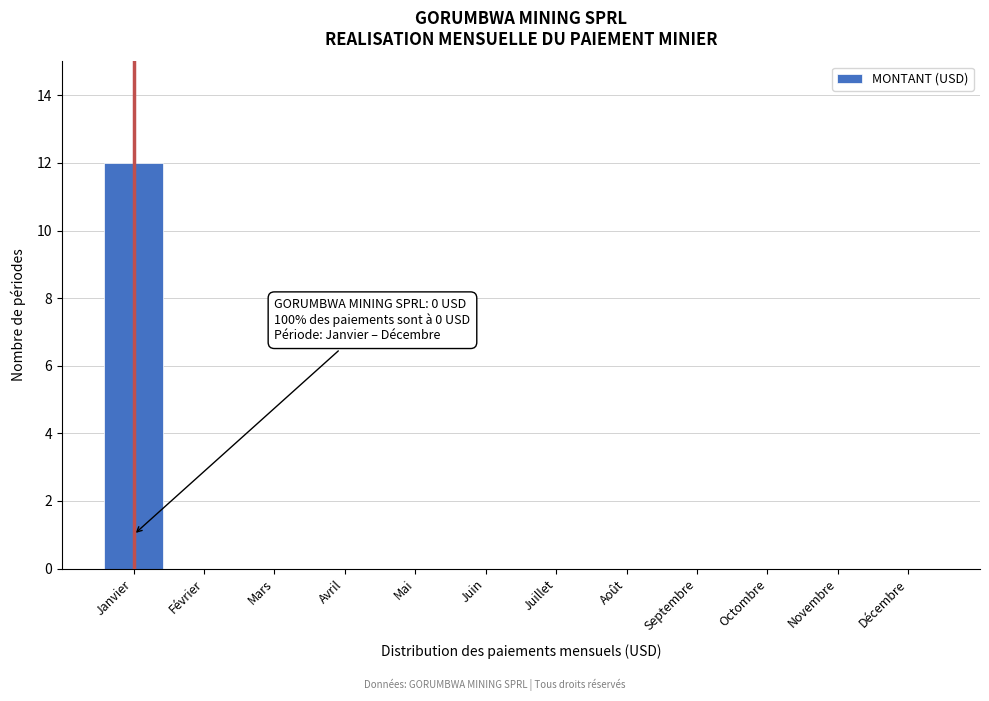

Reading left to right, what are all the values shown in this chart?

Janvier=12	Février=0	Mars=0	Avril=0	Mai=0	Juin=0	Juillet=0	Août=0	Septembre=0	Octombre=0	Novembre=0	Décembre=0